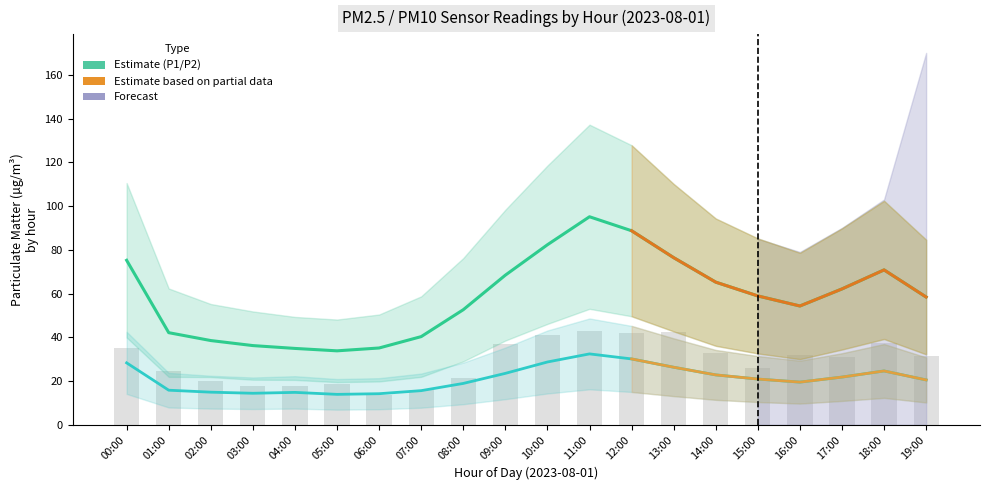

Which has a higher value, 00:00 or 14:00?

00:00